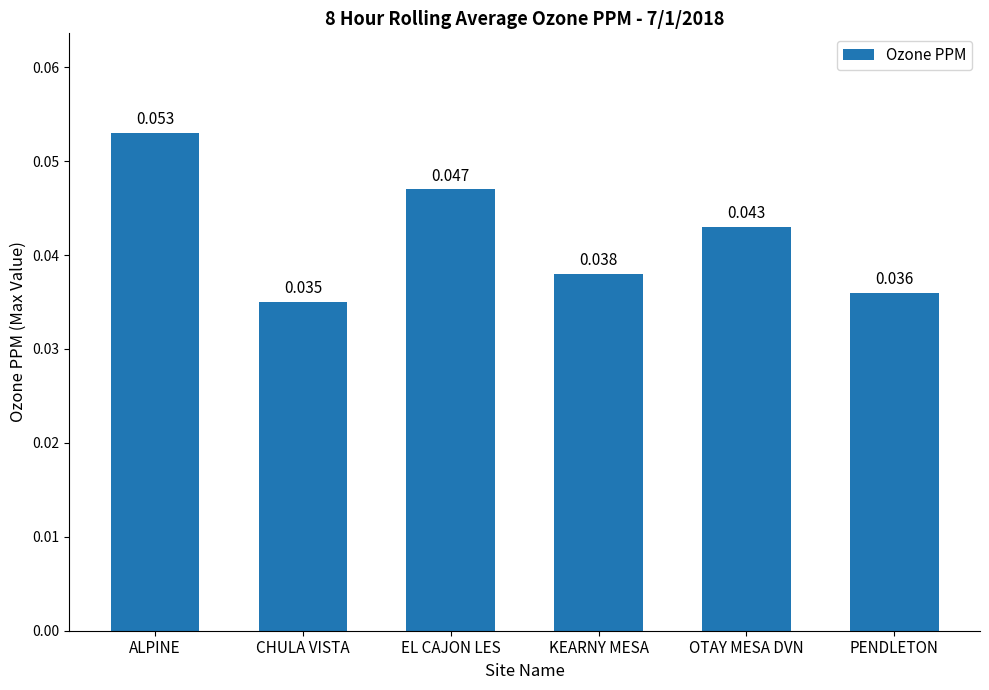

What is the label of the 6th bar from the left?

PENDLETON